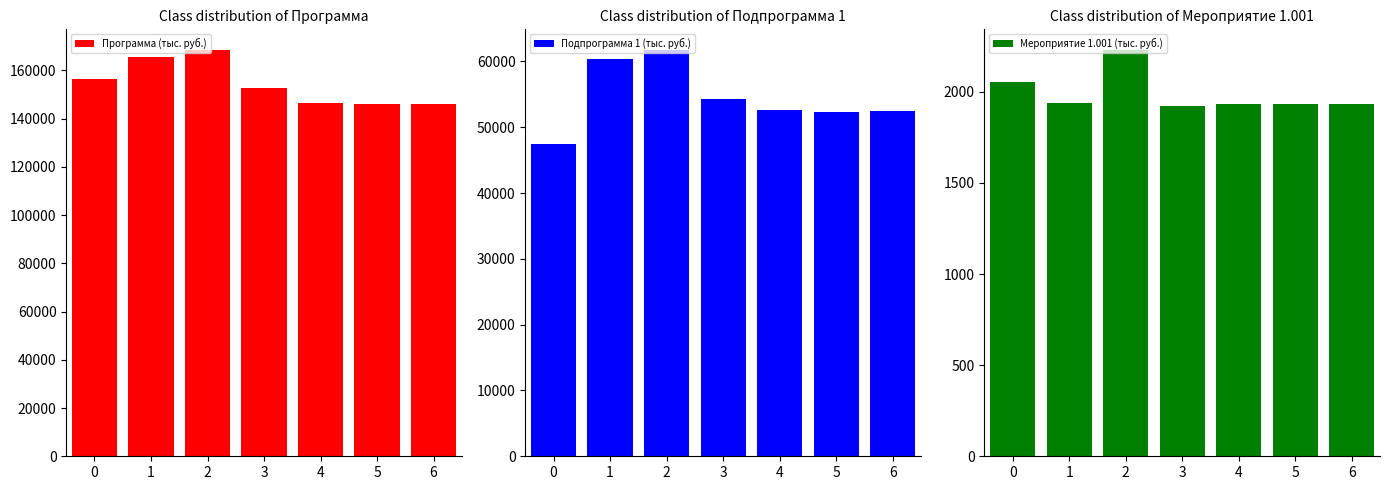

At which category is the sum across all series the highest?

2